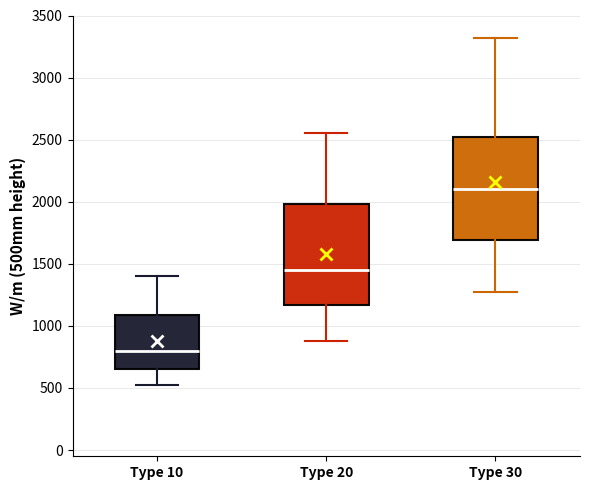

Reading left to right, transcribe this box plot: for each box, give where its median line is, the range the box spans, and where its two whiskers end, as read against the y-axis. The values are not printed on the chart, so give them approximately, as read against the axis.

Type 10: median 800, box 650 to 1100, whiskers 500 to 1400
Type 20: median 1450, box 1150 to 2000, whiskers 900 to 2550
Type 30: median 2100, box 1700 to 2500, whiskers 1300 to 3300